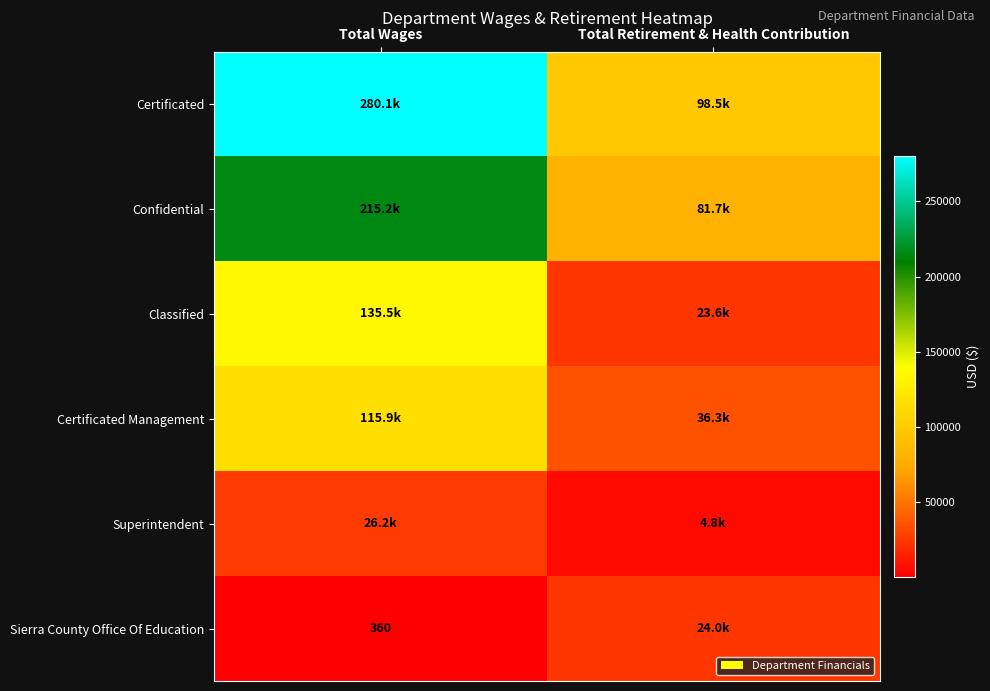

What is the smallest value displayed?

360